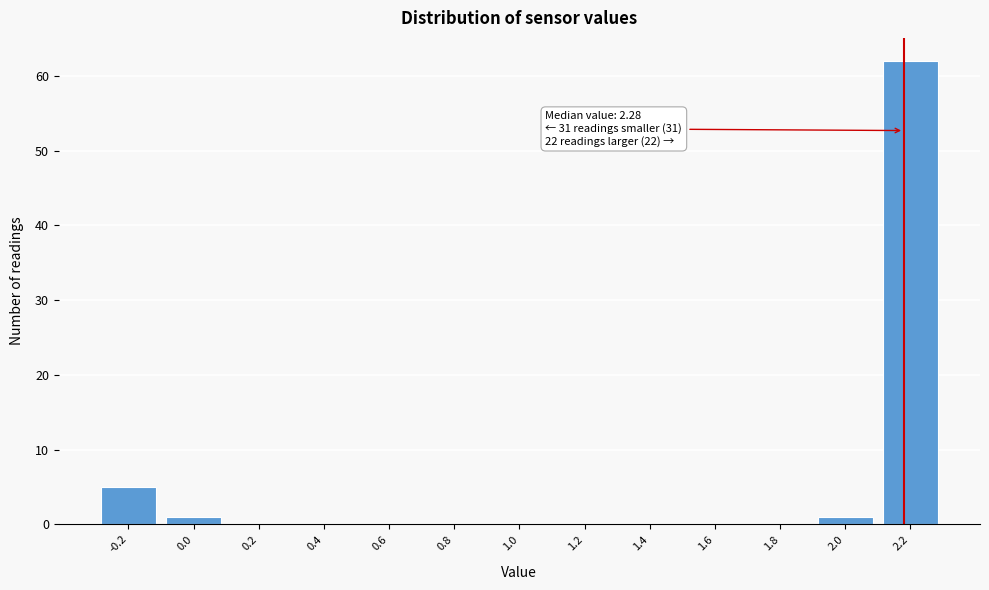

Reading left to right, extract all data points from this chart.

-0.2=5	0.0=1	0.2=0	0.4=0	0.6=0	0.8=0	1.0=0	1.2=0	1.4=0	1.6=0	1.8=0	2.0=1	2.2=62